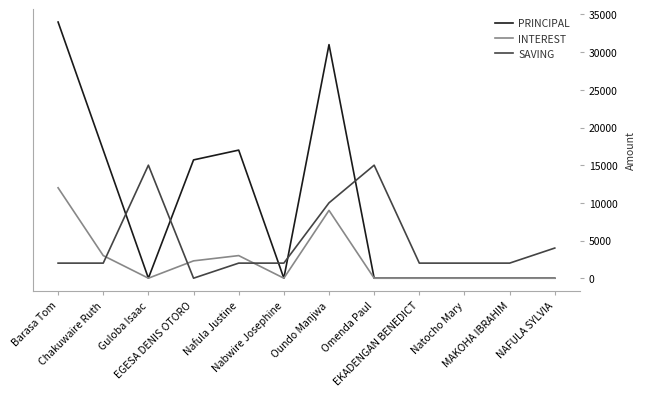

True or false: SAVING and INTEREST intersect in this chart.

True